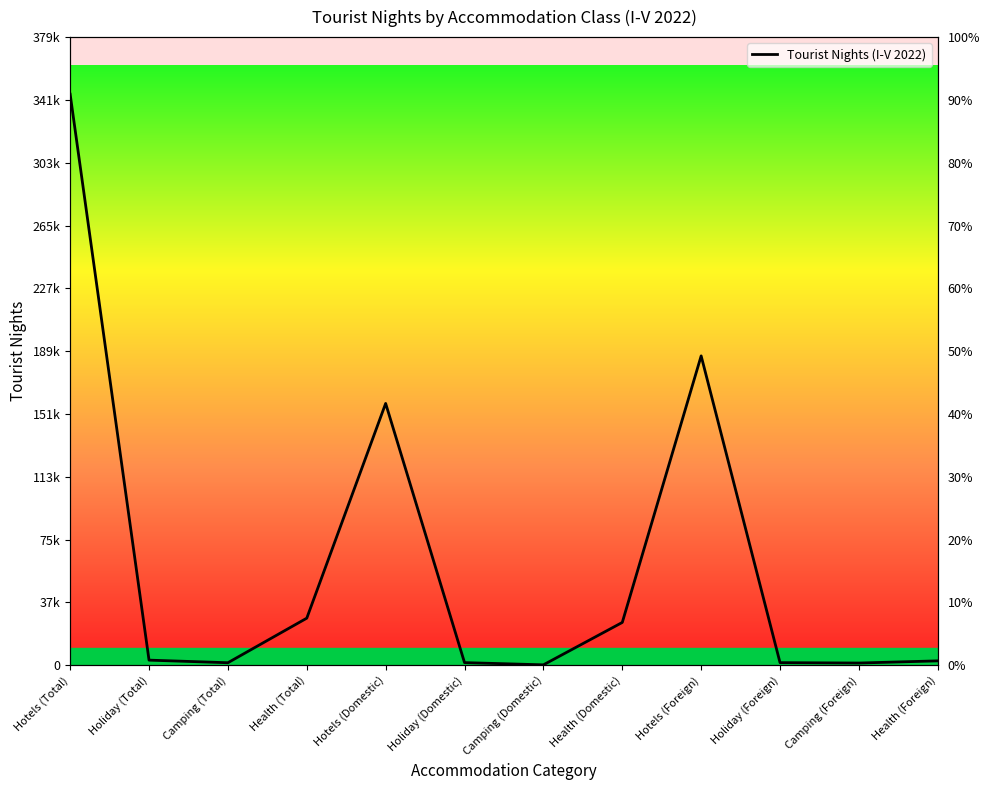

True or false: there are more than 2 points higher than both neighbors.

False